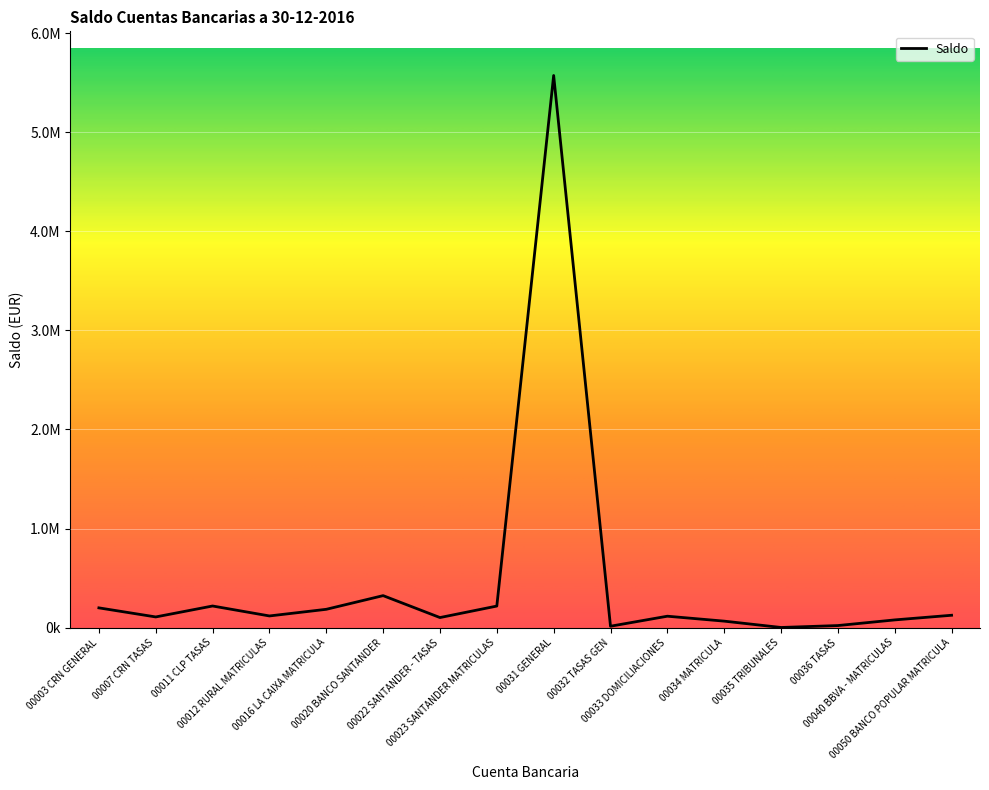

Does the chart display data point markers on the line(s)?

No